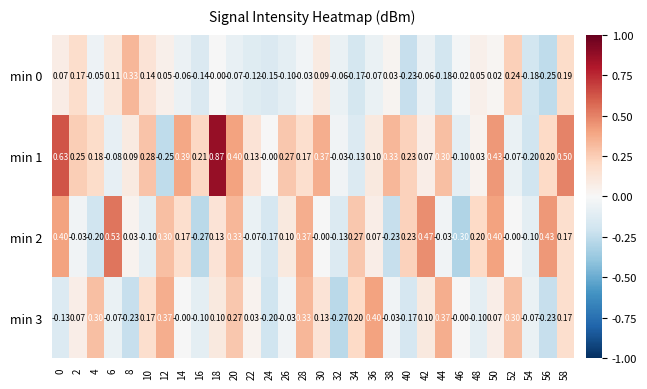

How many data points does each series have?

30